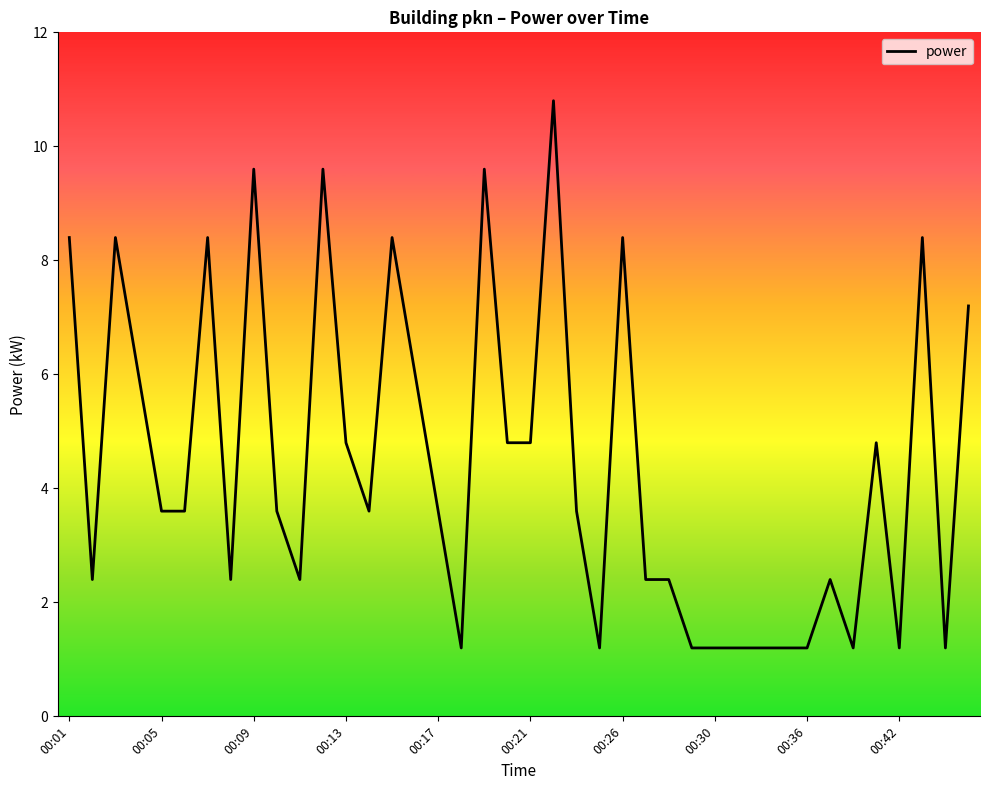

Count the number of data series in this chart.

1